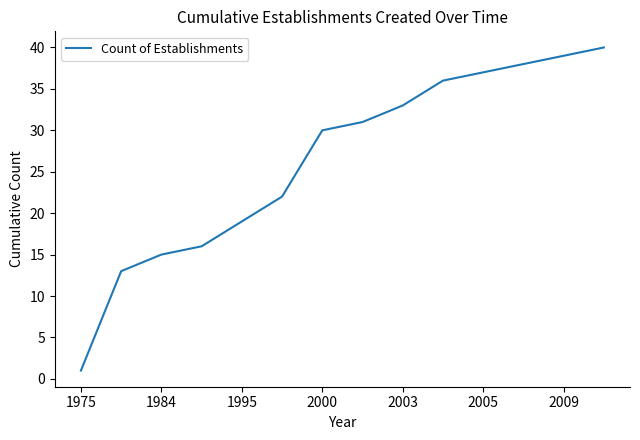

What is the maximum value shown in the chart?

40